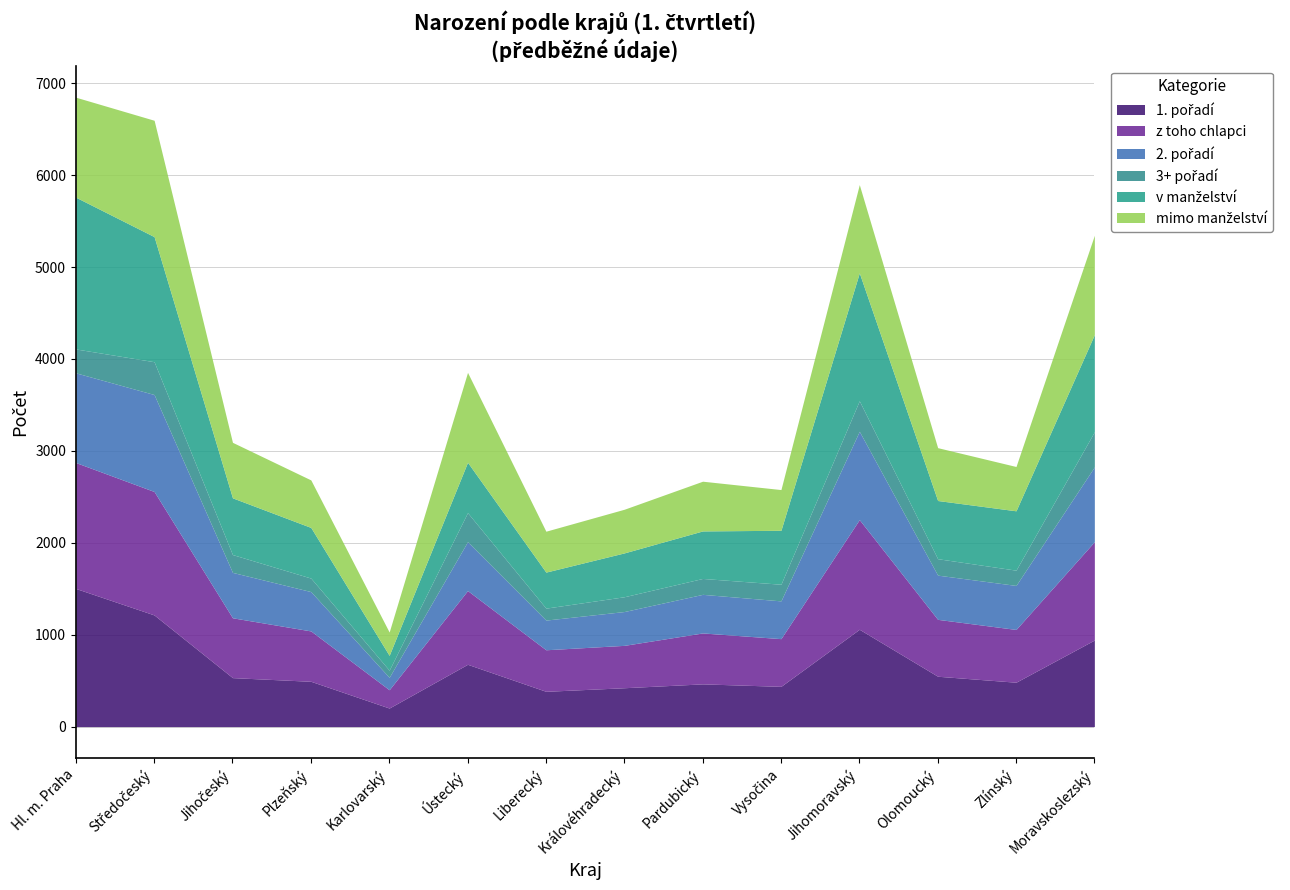

How many interior local valleys does the v manželství series have?

3